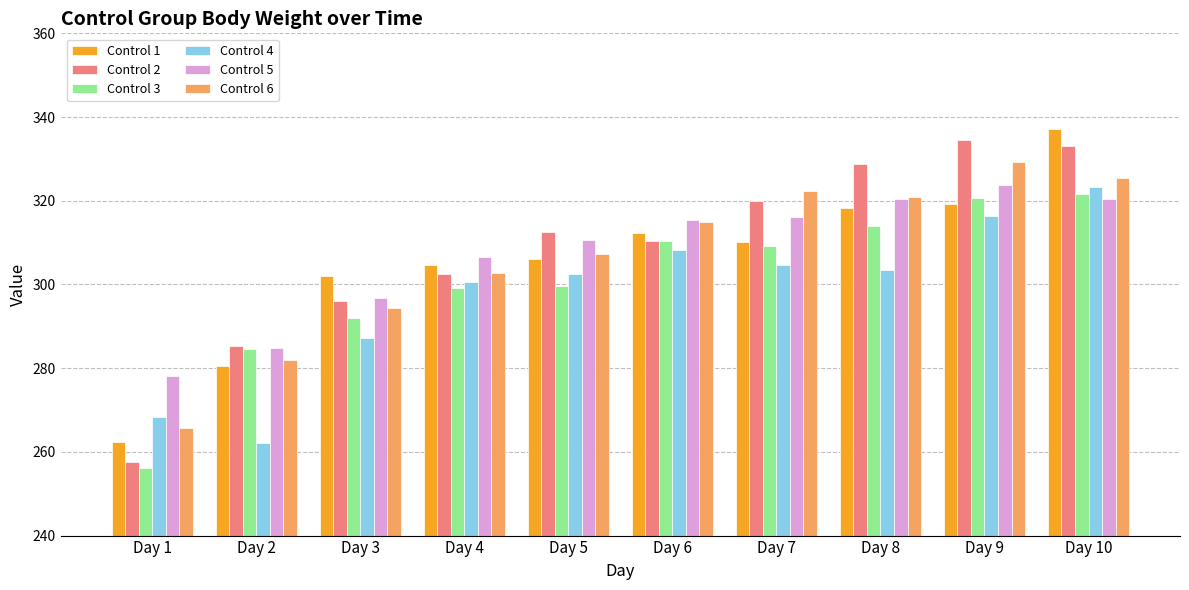

Read the Control 4 value at Day 8.

303.5